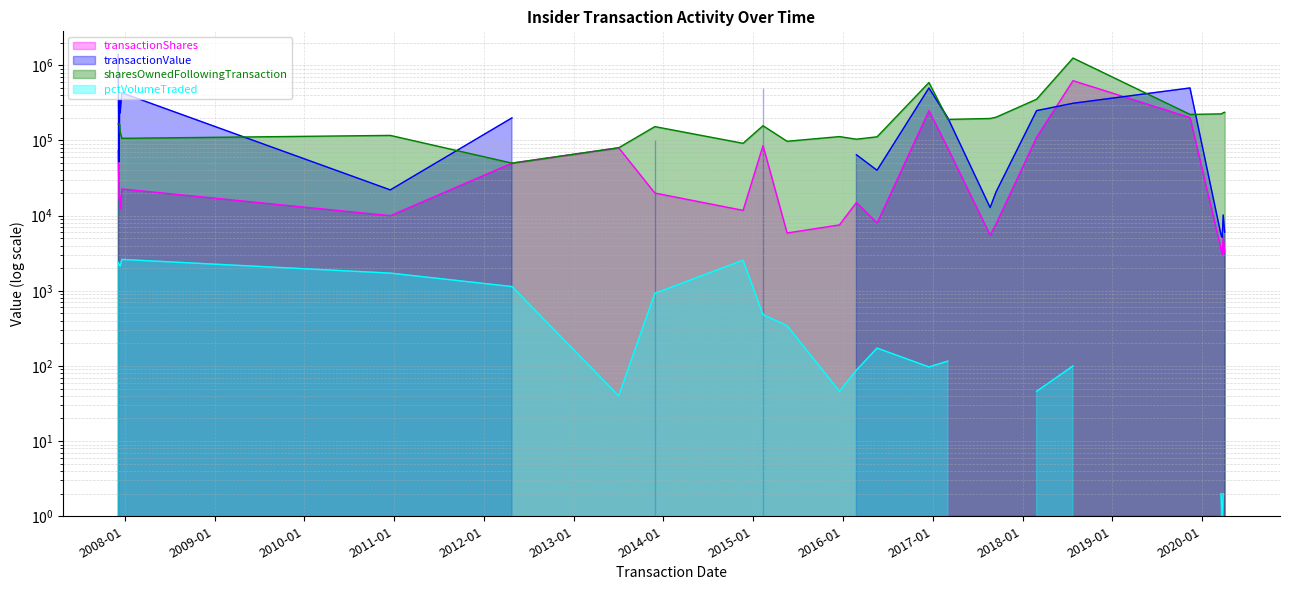

True or false: transactionShares and sharesOwnedFollowingTransaction intersect in this chart.

False